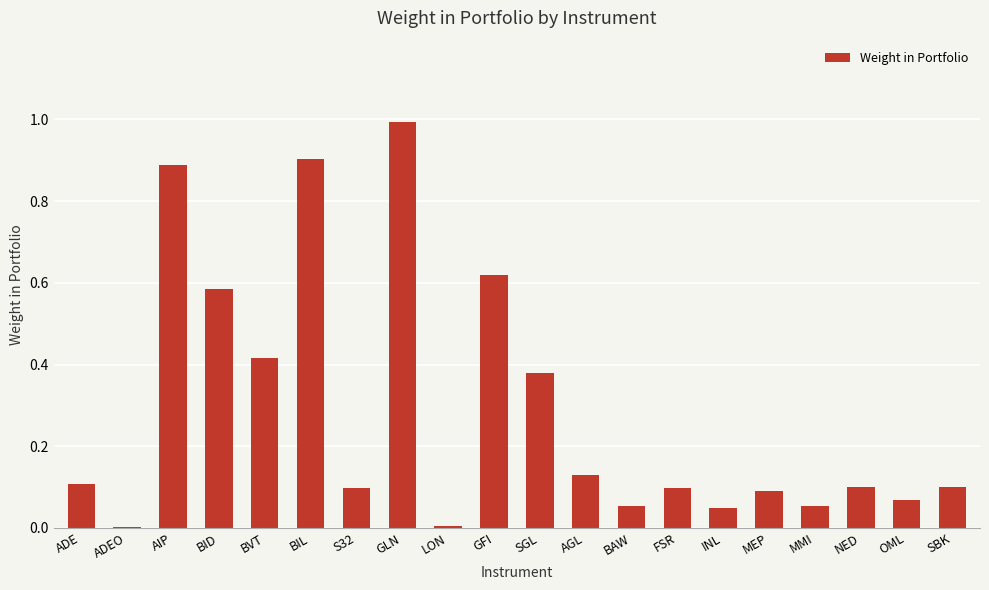

What is the maximum value shown in the chart?

1.0